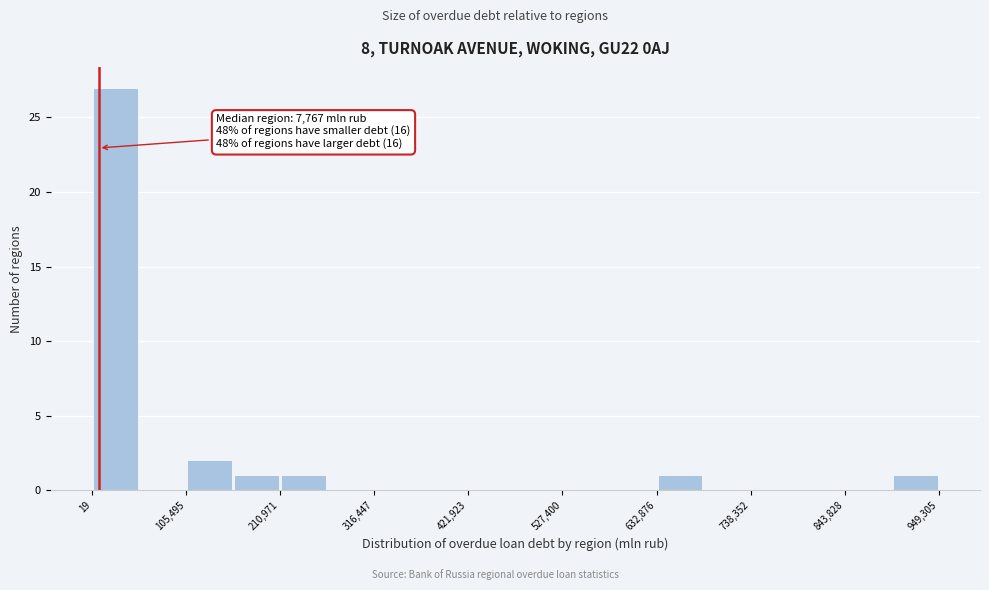

Read against the x-axis, roughly where is the centre of the tallest bar?

20000